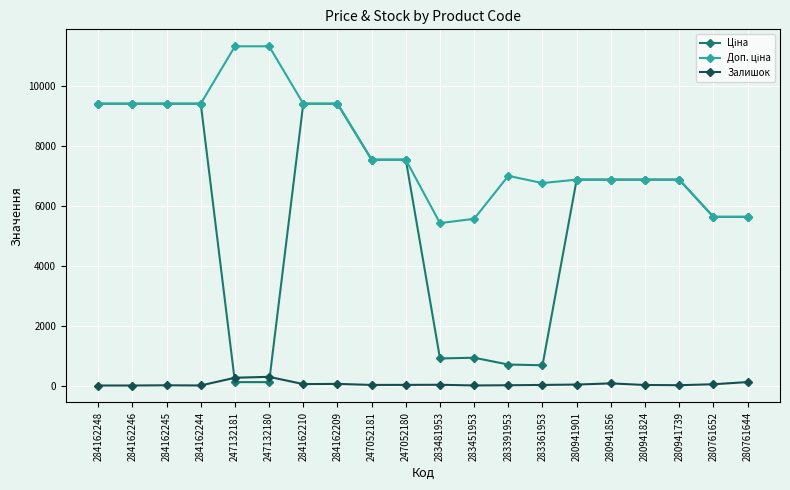

How many lines are shown in the chart?

3